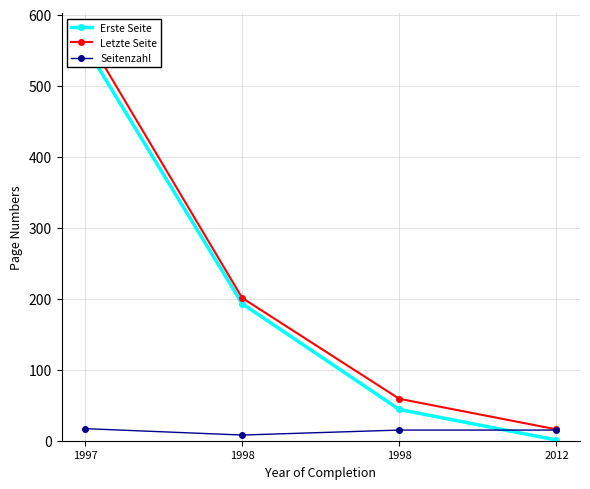

At 1998, list the series in order from largest to smallest.

Letzte Seite, Erste Seite, Seitenzahl